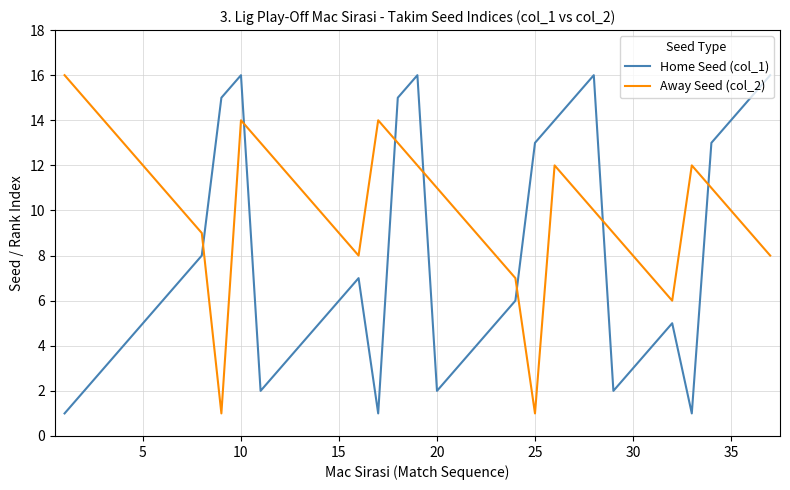

True or false: Home Seed (col_1) has more than 2 points higher than both neighbors.

True